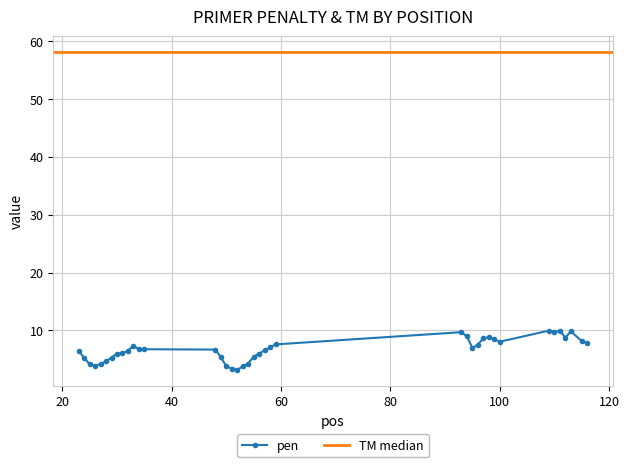

What is the lowest value of the pen series?

3.2